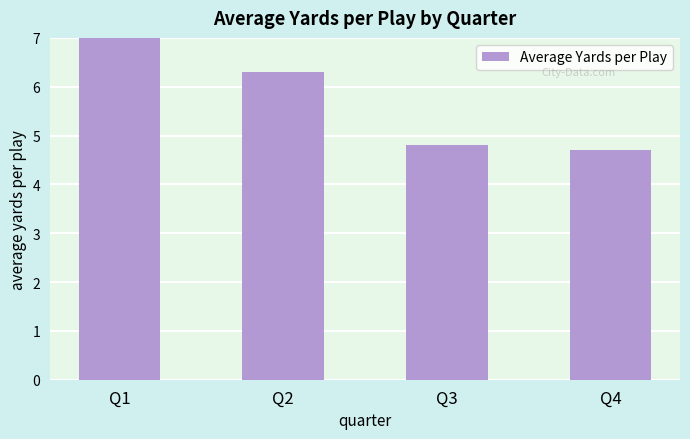

What is the value of the 4th bar from the left?

4.7